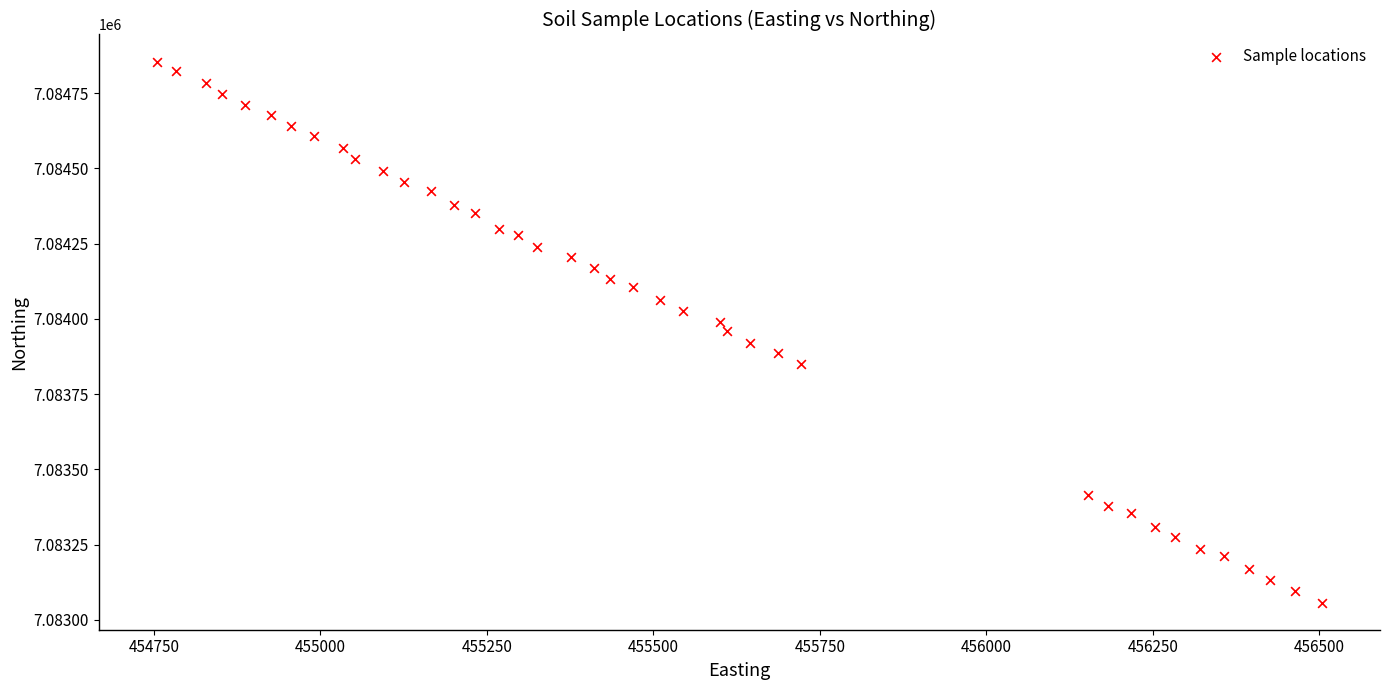

What is the range of Y values (max minus min)?

1797.6